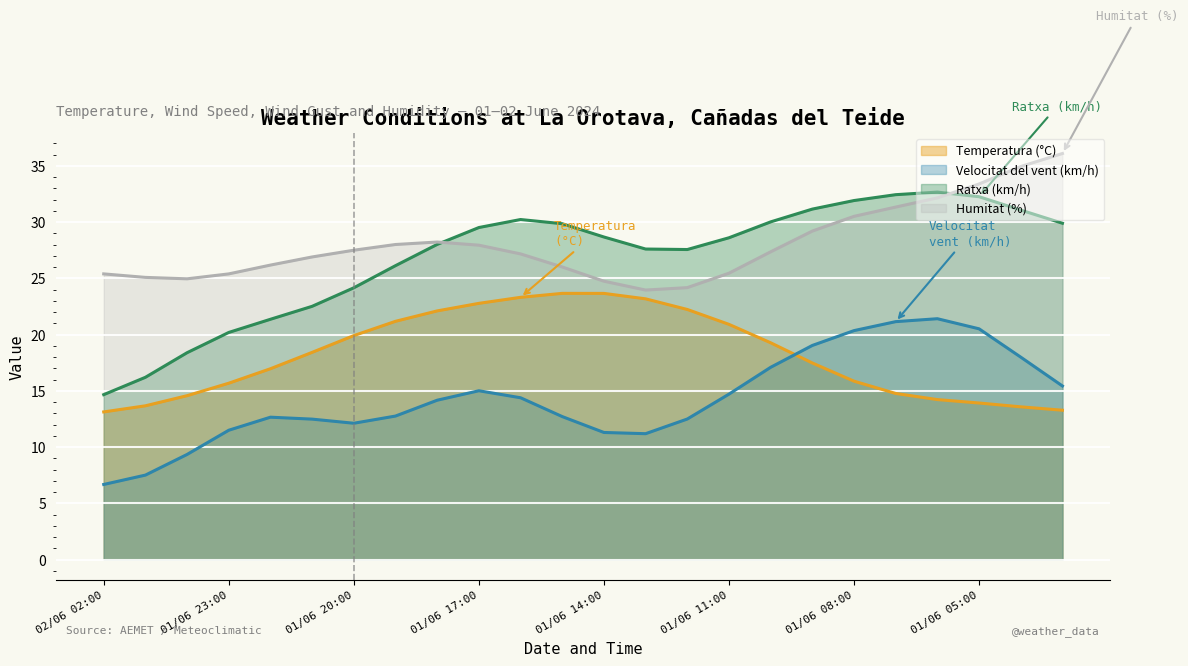

At how many categories does at least one series exceed 26?

20